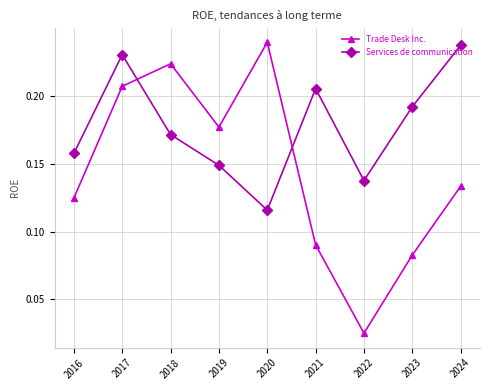

How many times do Services de communication and Trade Desk Inc. cross each other?

2